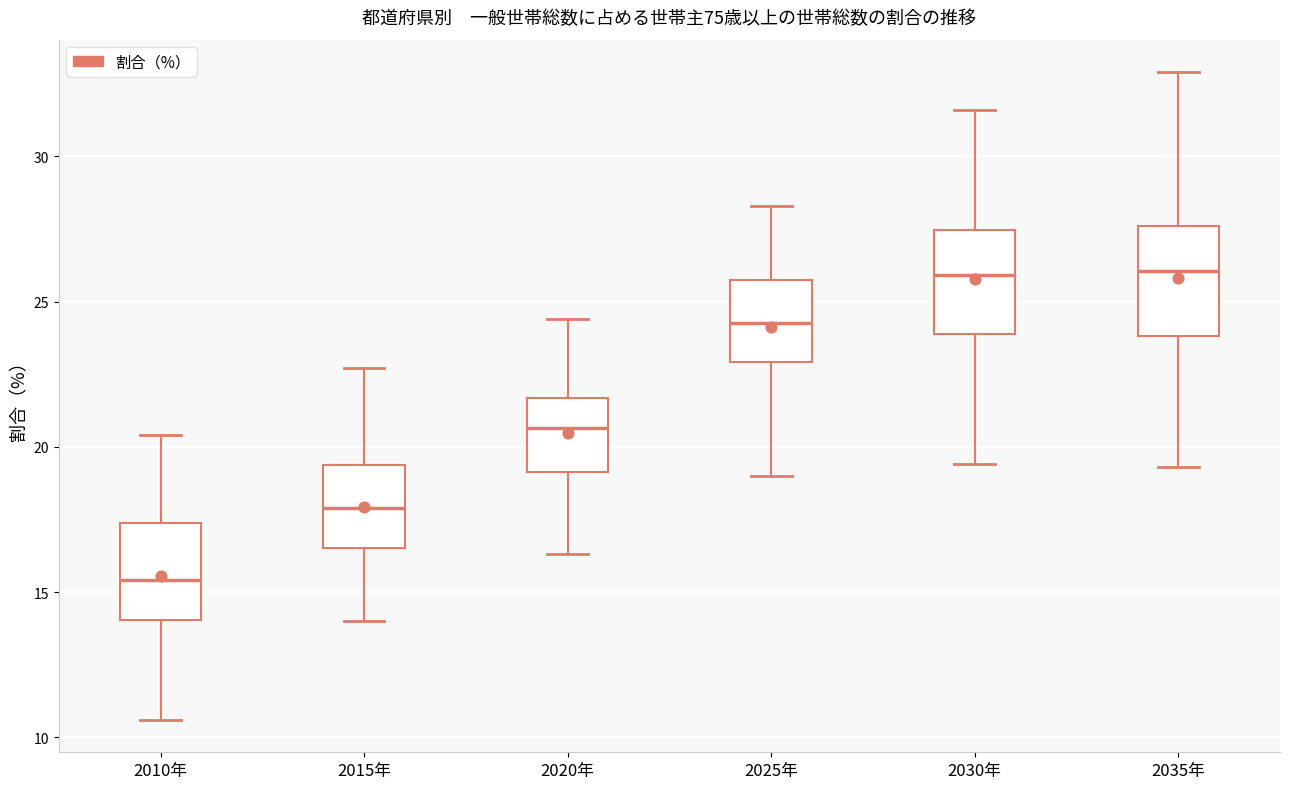

Reading left to right, transcribe this box plot: for each box, give where its median line is, the range the box spans, and where its two whiskers end, as read against the y-axis. The values are not printed on the chart, so give them approximately, as read against the axis.

2010年: median 15.5, box 14.0 to 17.5, whiskers 10.5 to 20.5
2015年: median 18.0, box 16.5 to 19.5, whiskers 14.0 to 22.5
2020年: median 20.5, box 19.0 to 21.5, whiskers 16.5 to 24.5
2025年: median 24.5, box 23.0 to 26.0, whiskers 19.0 to 28.5
2030年: median 26.0, box 24.0 to 27.5, whiskers 19.5 to 31.5
2035年: median 26.0, box 24.0 to 27.5, whiskers 19.5 to 33.0